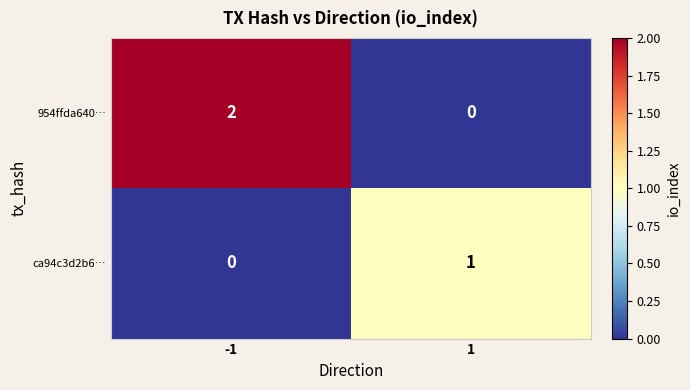

Which series has the largest range (max minus min)?

954ffda640…